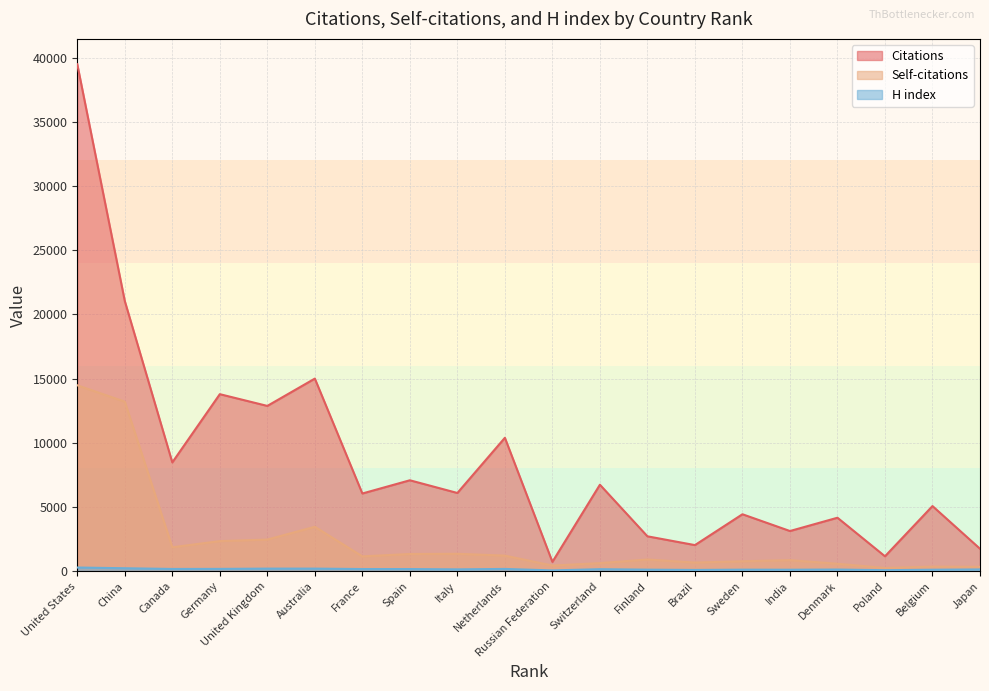

Where is Self-citations nearest to the value 7361?

Australia